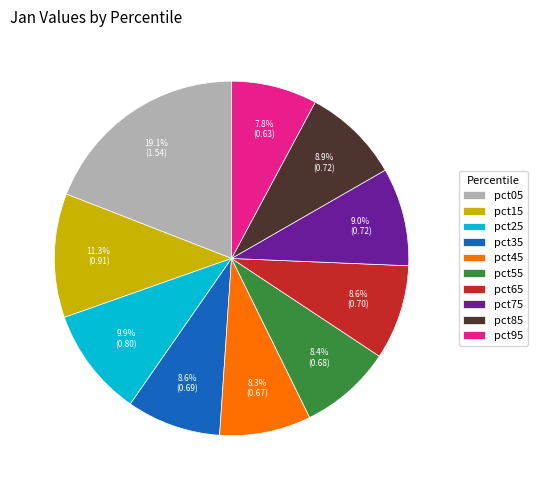

Count the number of slices in the pie.

10